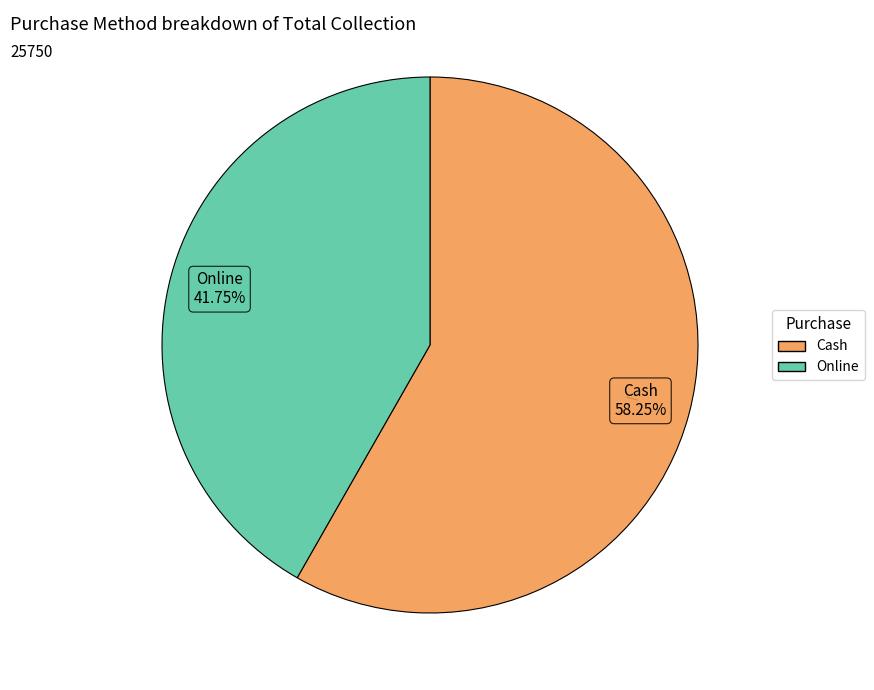

What is the largest slice in the pie chart?

Cash